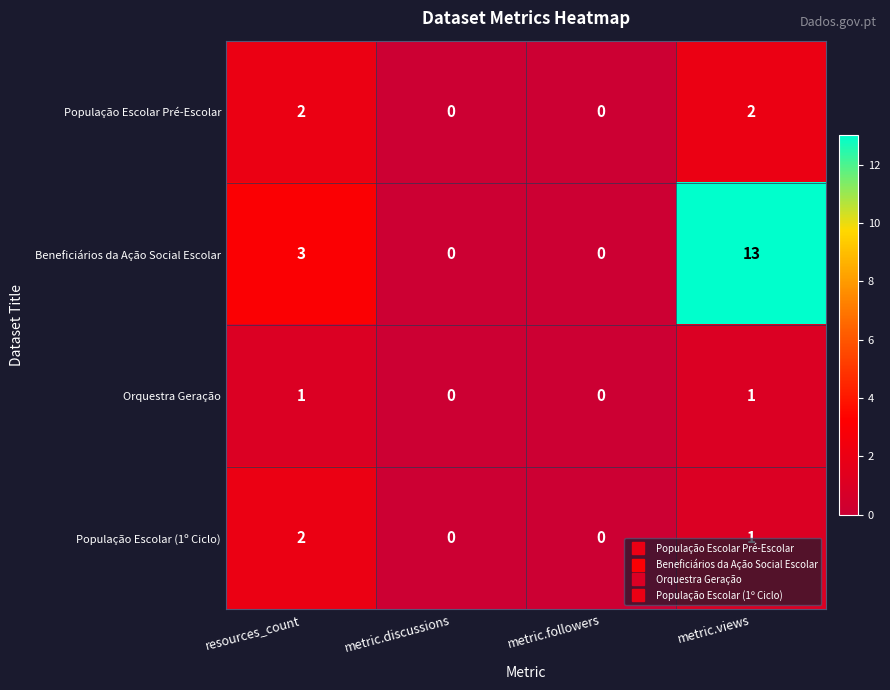

Reading right to left, list all the values displayed in this chart.

População Escolar Pré-Escolar: 2	0	0	2
Beneficiários da Ação Social Escolar: 13	0	0	3
Orquestra Geração: 1	0	0	1
População Escolar (1º Ciclo): 1	0	0	2